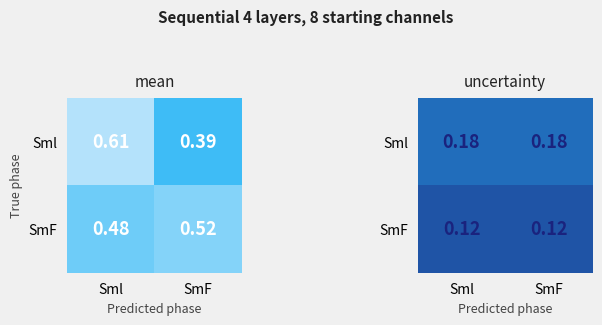

Which label corresponds to the largest value in the chart?

Sml